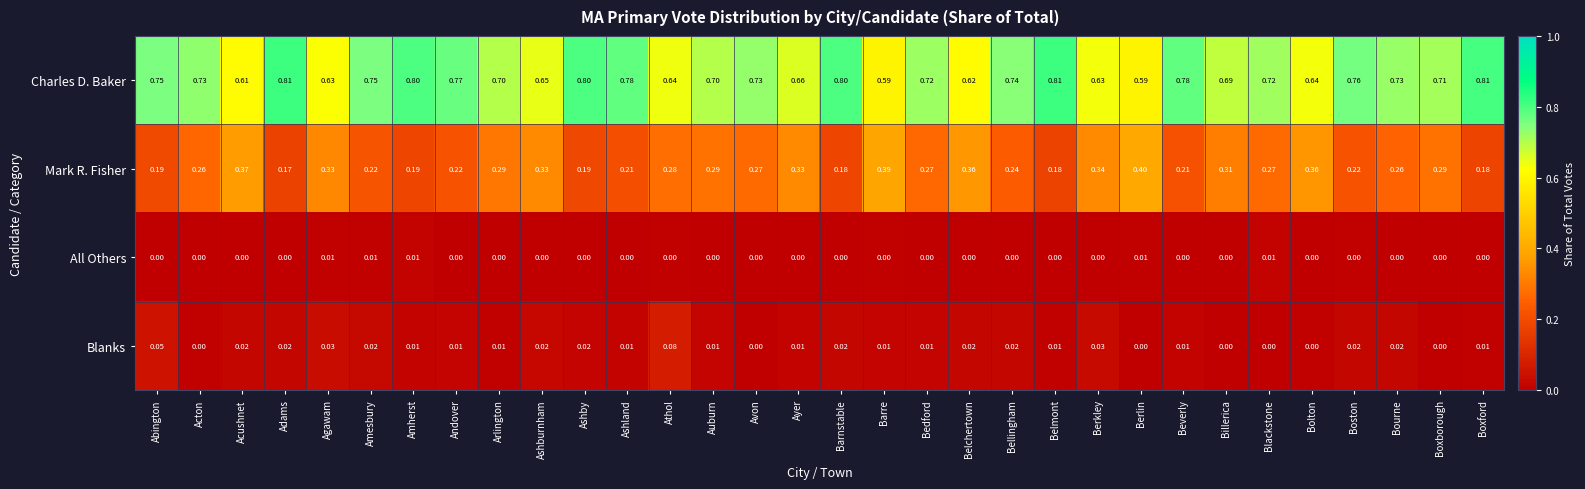

At how many categories does at least one series exceed 0?

32